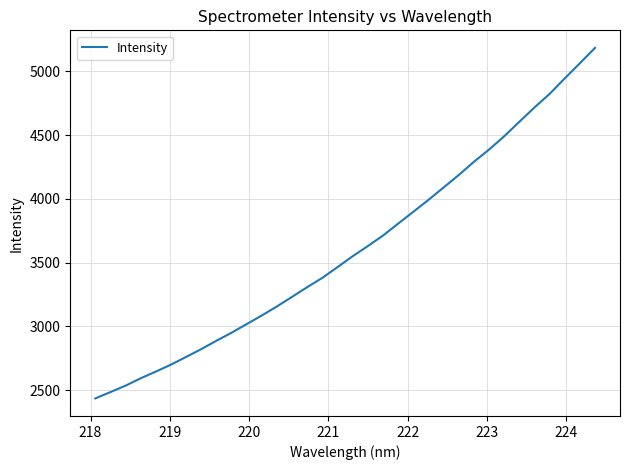

What is the minimum value shown in the chart?

2434.3